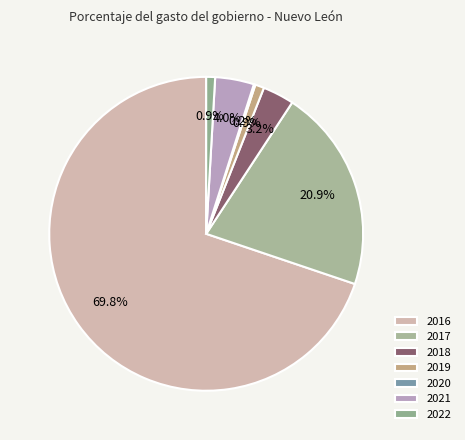

How much of the chart is everything except 2022?

99.1%